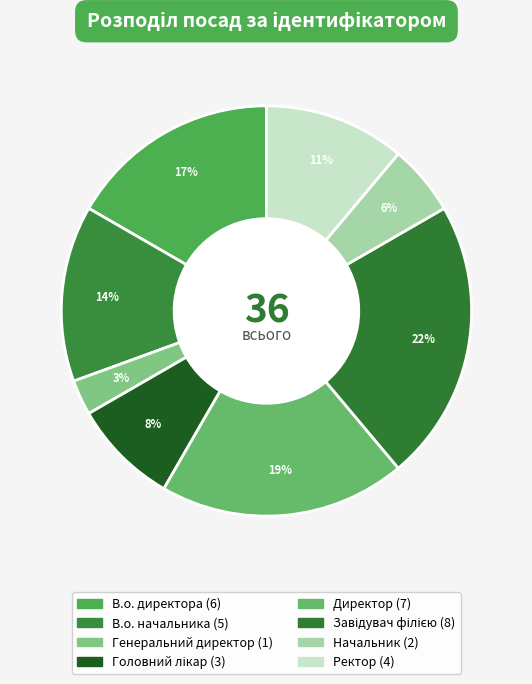

What is the total percentage of В.о. начальника and Ректор?

25.0%